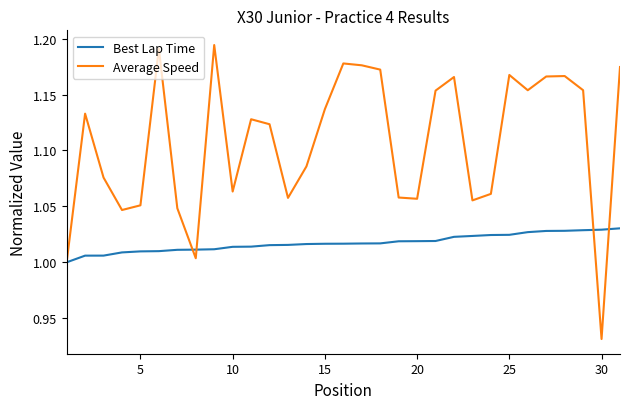

Rank the series by their maximum value, from lowest to highest.

Best Lap Time, Average Speed